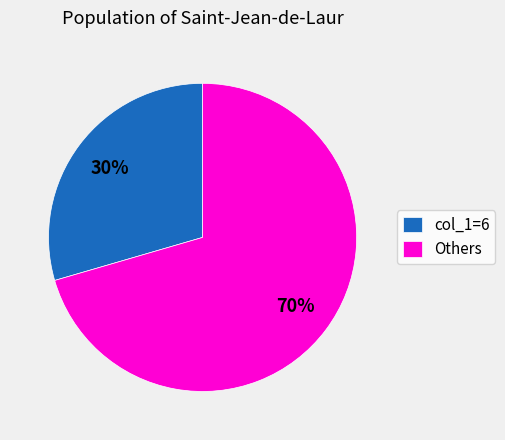

To the nearest percent, what percentage of the pie is col_1=6?

30%